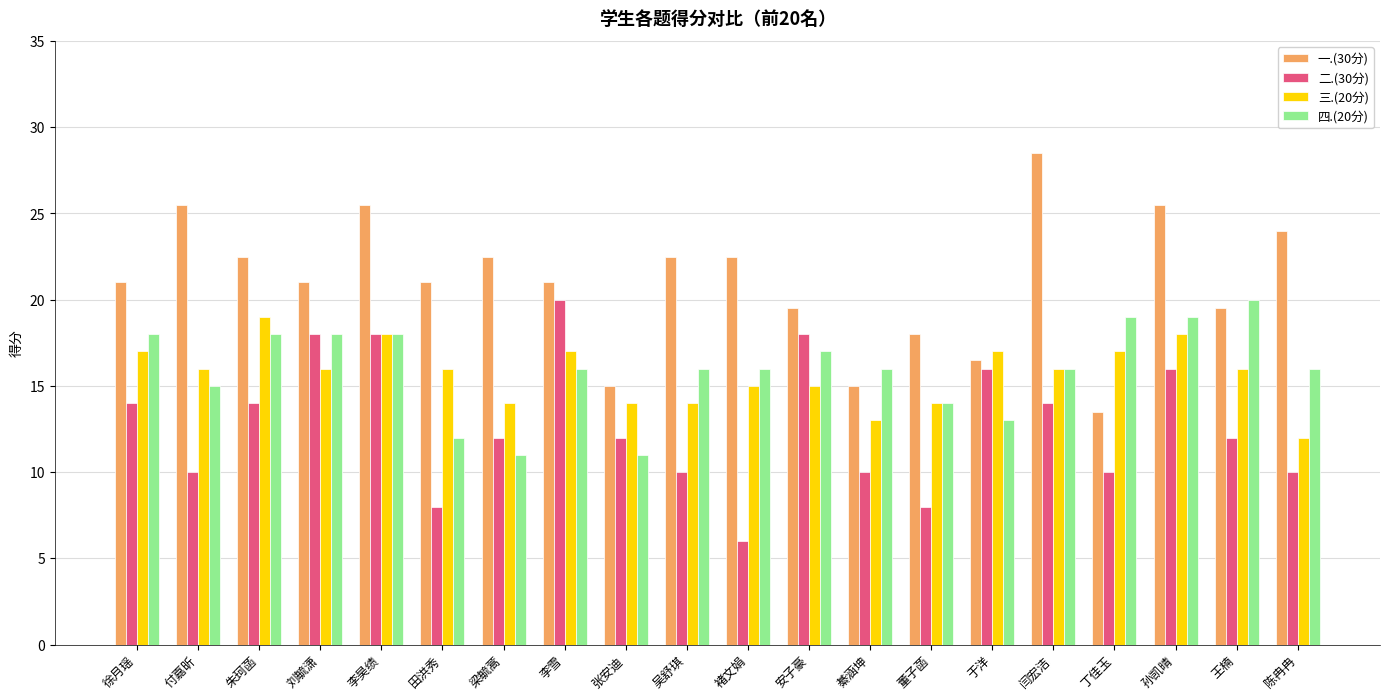

What is the label of the 16th bar from the right?

李昊绩